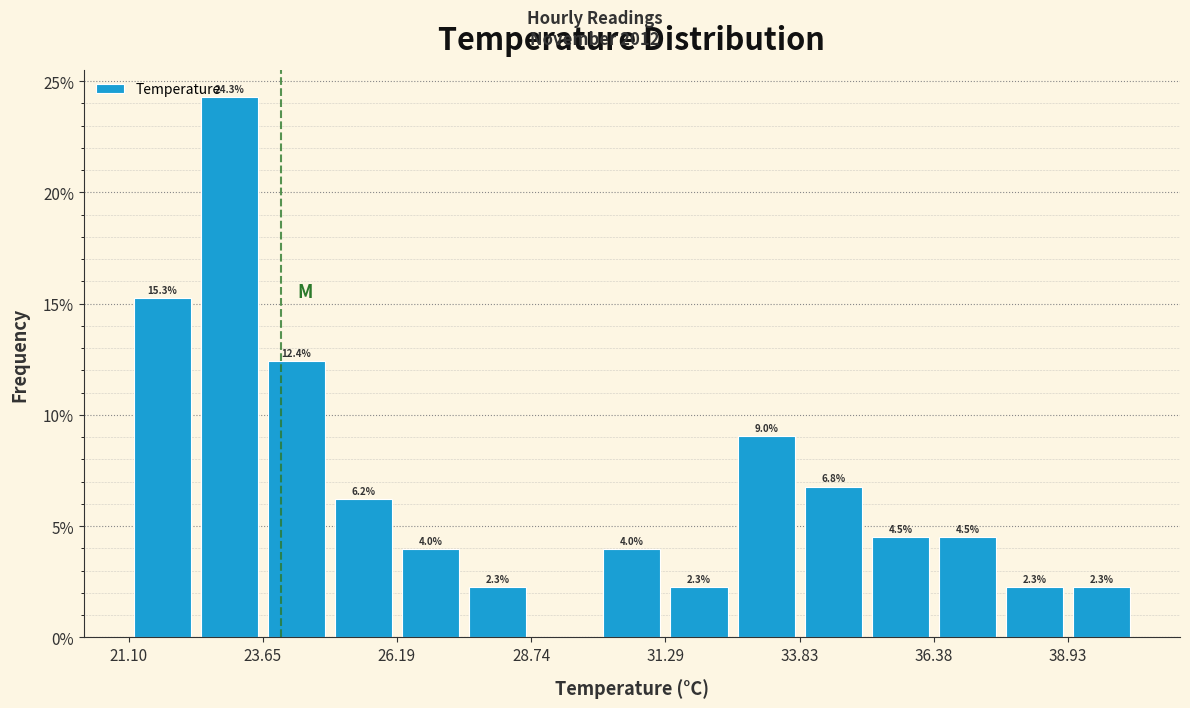

Read against the x-axis, roughly where is the centre of the tallest bar?

23.0